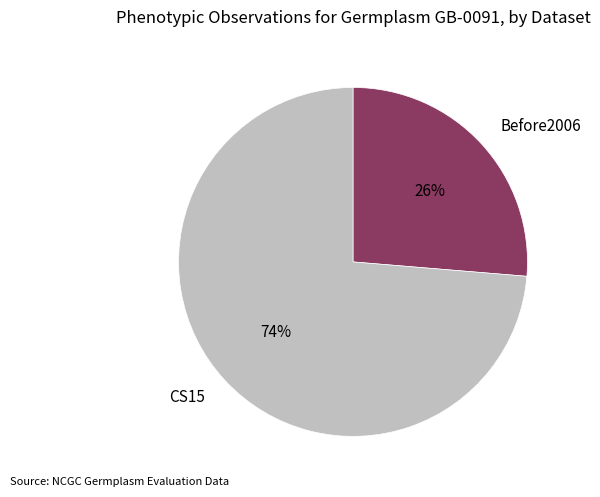

How many segments does this pie chart have?

2